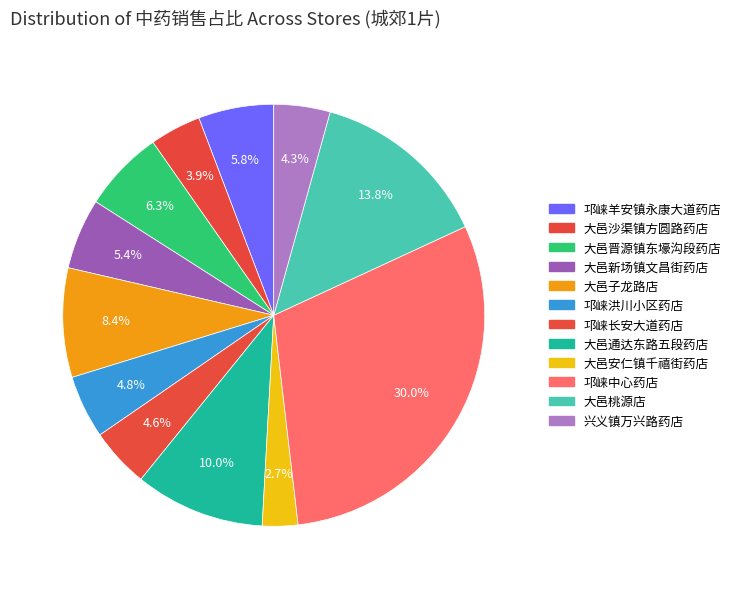

What percentage is the 大邑沙渠镇方圆路药店 slice, to the nearest percent?

4%